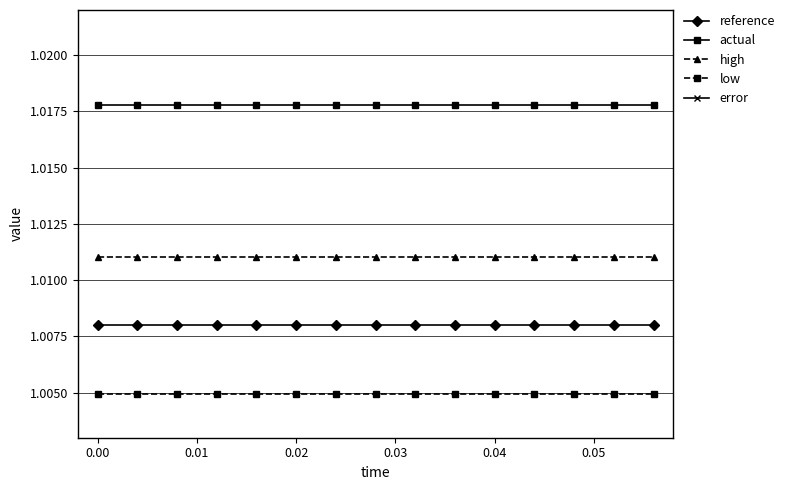

True or false: low and reference cross at least once.

False